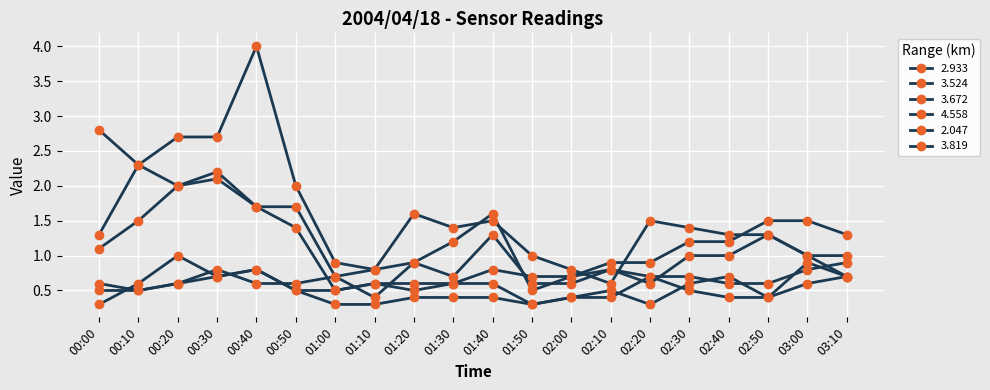

The 3.524 series shows 2.2 at 00:00. True or false?

False